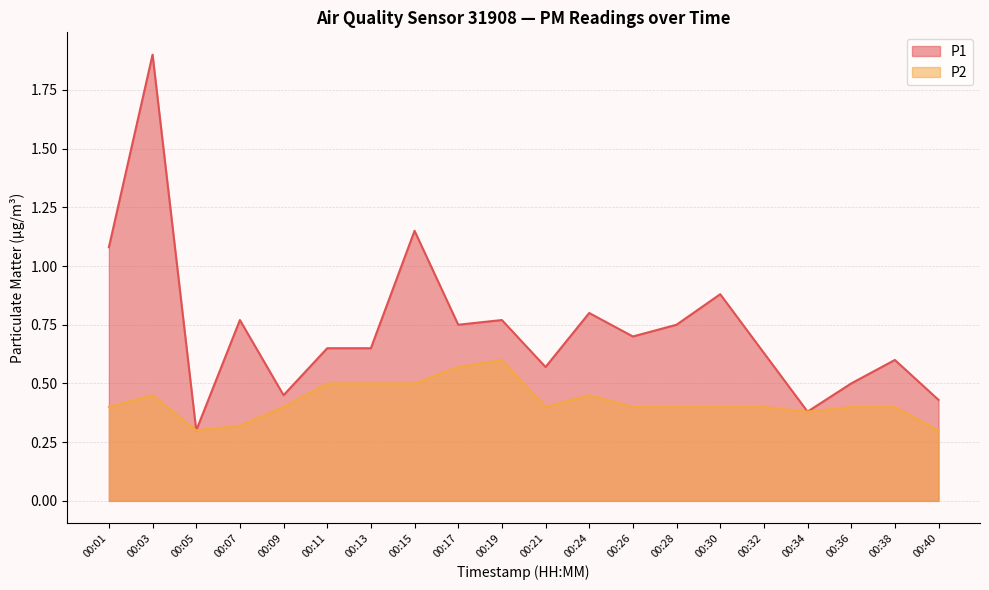

Reading left to right, transcribe all the data shown in this chart.

P1: 00:01=1.1	00:03=1.9	00:05=0.3	00:07=0.8	00:09=0.5	00:11=0.7	00:13=0.7	00:15=1.1	00:17=0.8	00:19=0.8	00:21=0.6	00:24=0.8	00:26=0.7	00:28=0.8	00:30=0.9	00:32=0.6	00:34=0.4	00:36=0.5	00:38=0.6	00:40=0.4
P2: 00:01=0.4	00:03=0.5	00:05=0.3	00:07=0.3	00:09=0.4	00:11=0.5	00:13=0.5	00:15=0.5	00:17=0.6	00:19=0.6	00:21=0.4	00:24=0.5	00:26=0.4	00:28=0.4	00:30=0.4	00:32=0.4	00:34=0.4	00:36=0.4	00:38=0.4	00:40=0.3